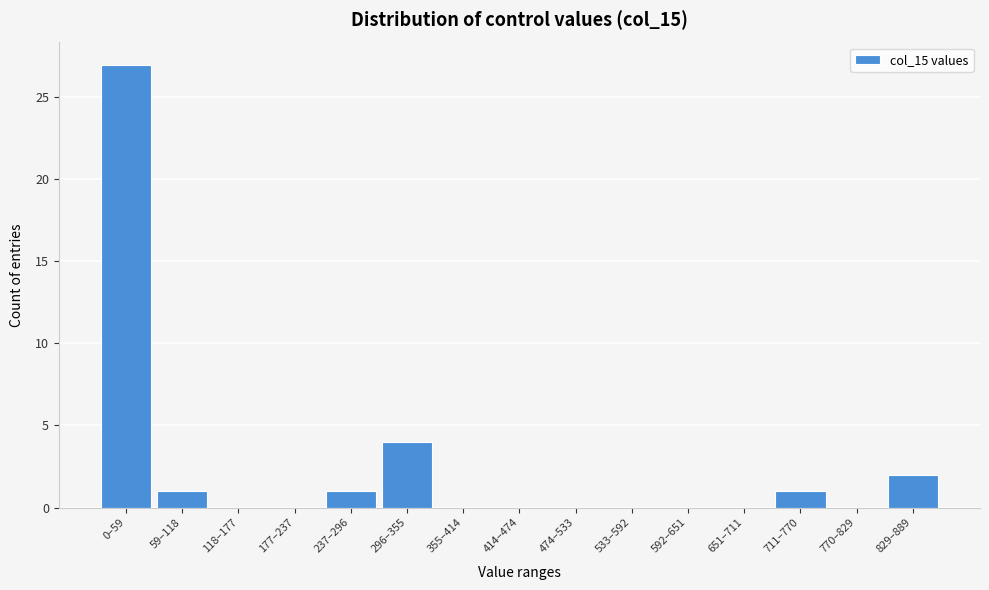

Reading left to right, list all the values displayed in this chart.

0–59=27	59–118=1	118–177=0	177–237=0	237–296=1	296–355=4	355–414=0	414–474=0	474–533=0	533–592=0	592–651=0	651–711=0	711–770=1	770–829=0	829–889=2